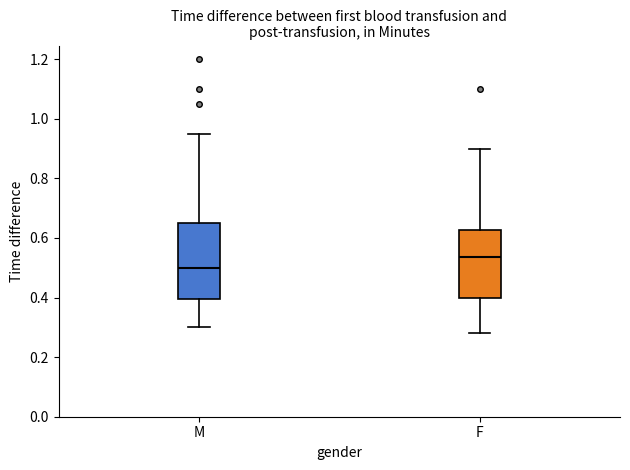

Reading left to right, read every box against the y-axis: the position of its median line, the range the box covers, and the ends of its whiskers. The values are not printed on the chart, so give them approximately, as read against the axis.

M: median 0.50, box 0.40 to 0.66, whiskers 0.30 to 0.96
F: median 0.54, box 0.40 to 0.62, whiskers 0.28 to 0.90